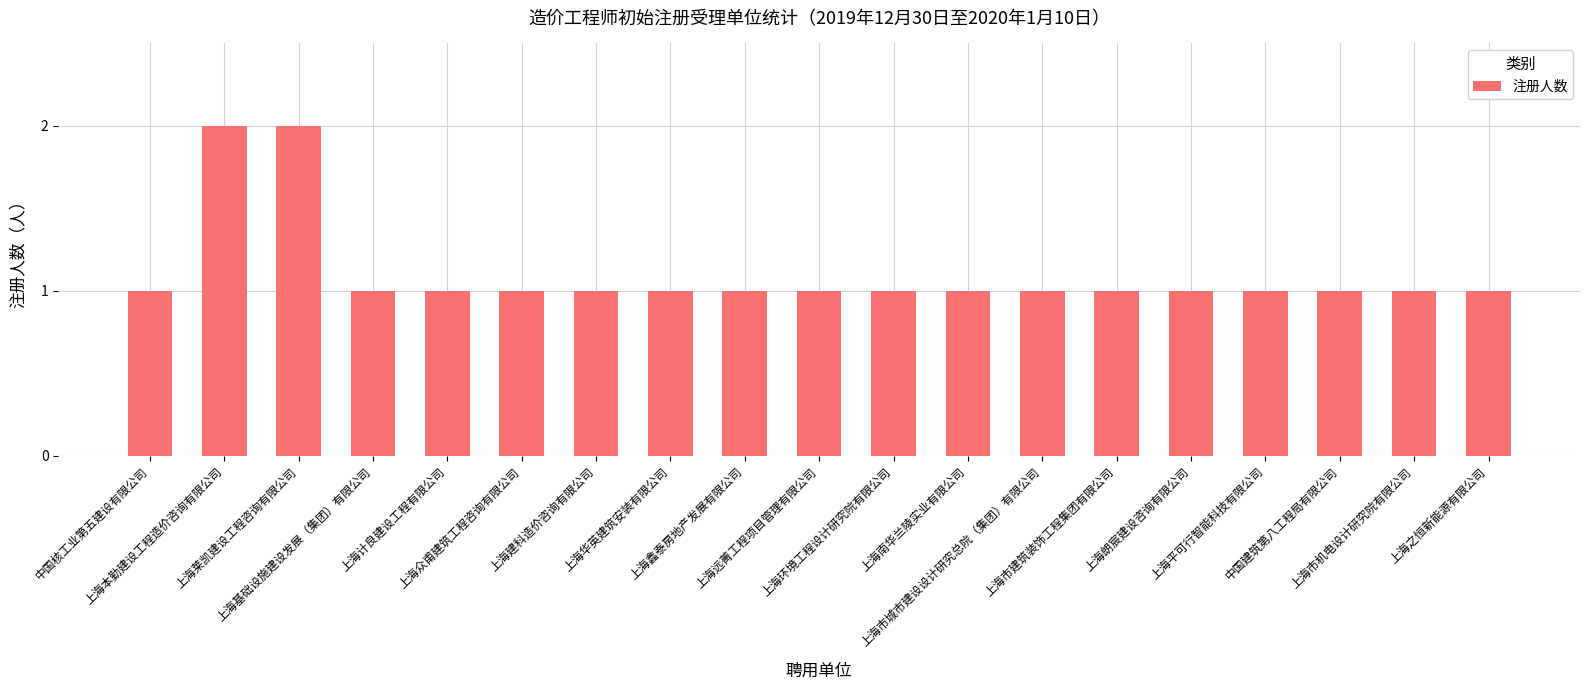

How many bars are there in total?

19